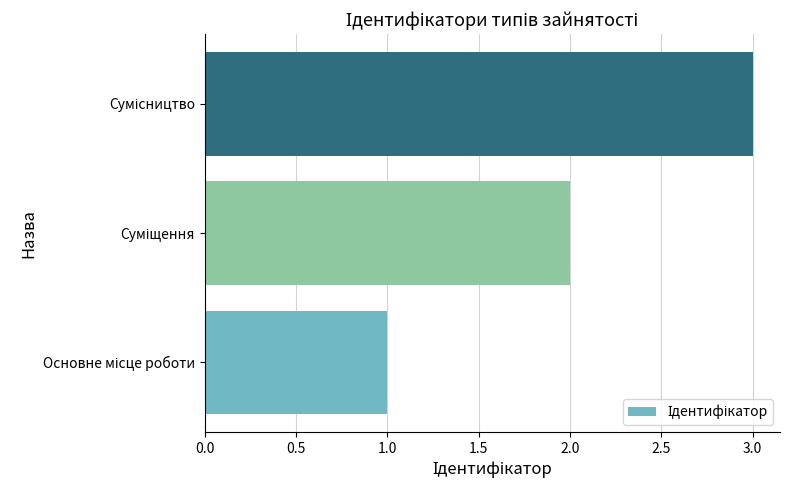

What is the maximum value shown in the chart?

3